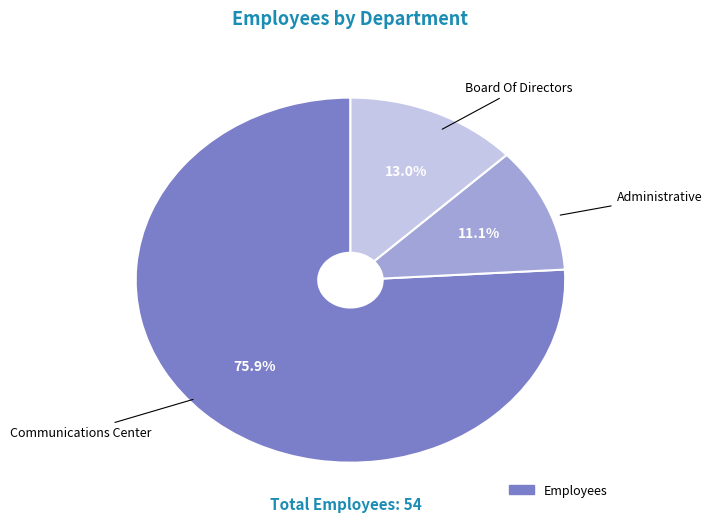

To the nearest percent, what is the difference between the largest and smallest slice percentages?

65%